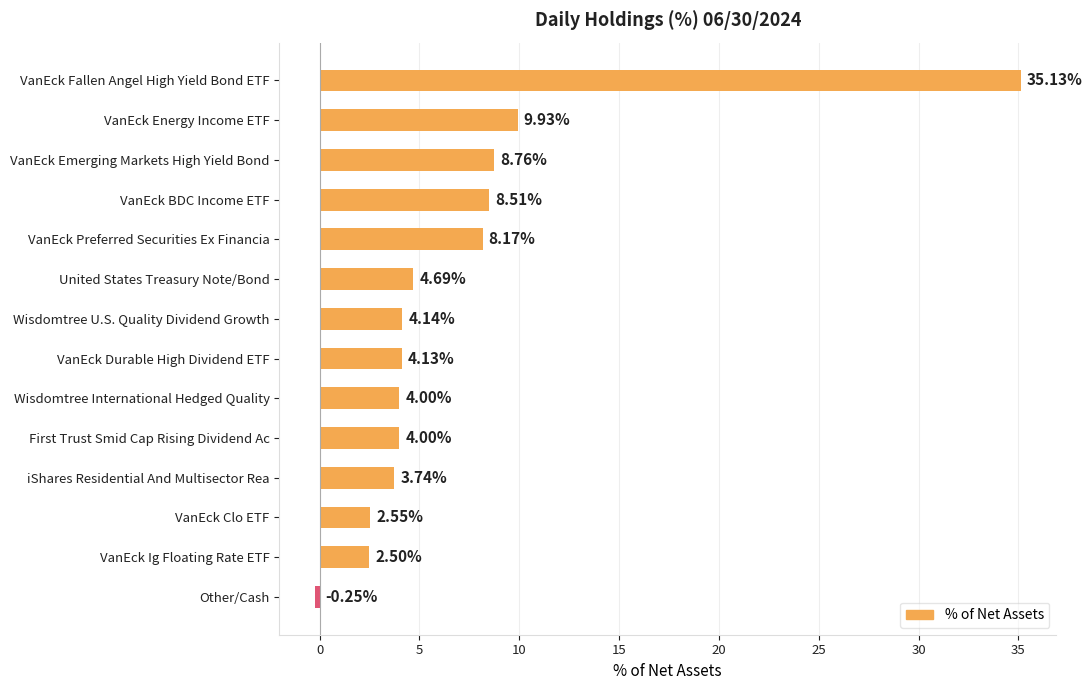

How many bars are there in total?

14